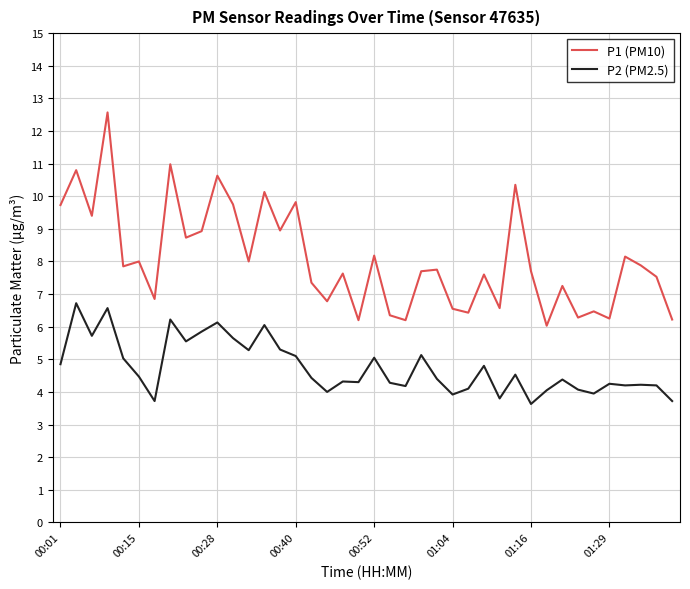

True or false: P1 (PM10) and P2 (PM2.5) intersect in this chart.

False